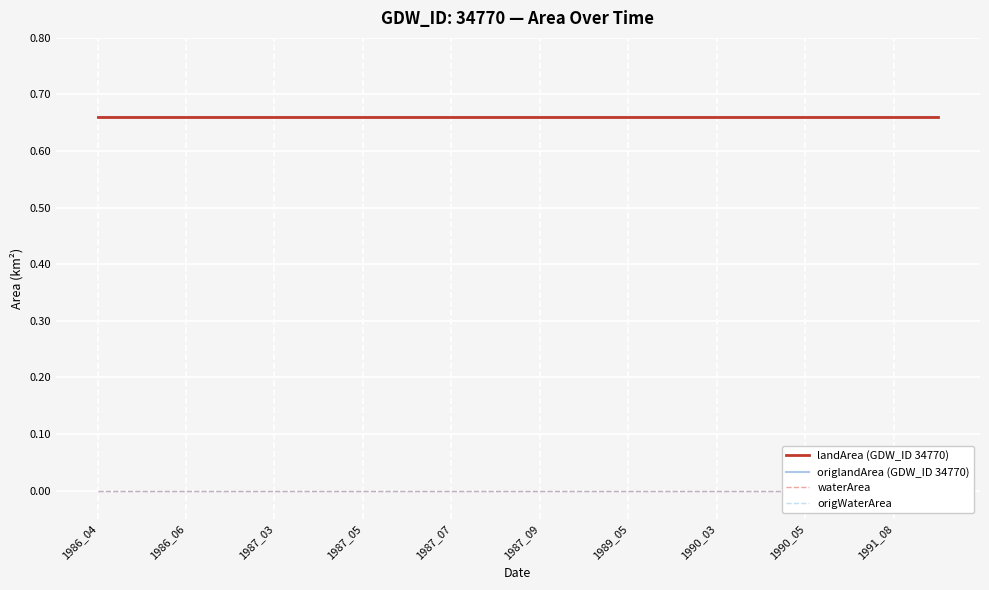

Which series has the largest range (max minus min)?

landArea (GDW_ID 34770)